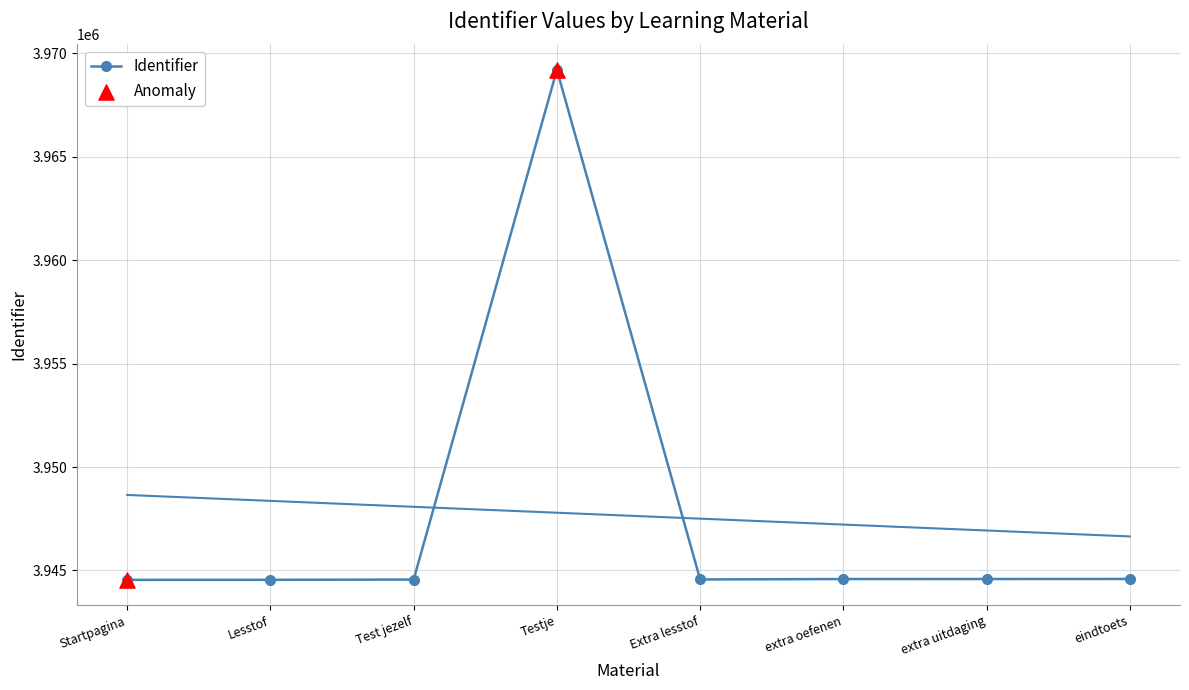

What is the change in value from Testje to eindtoets?

-24623